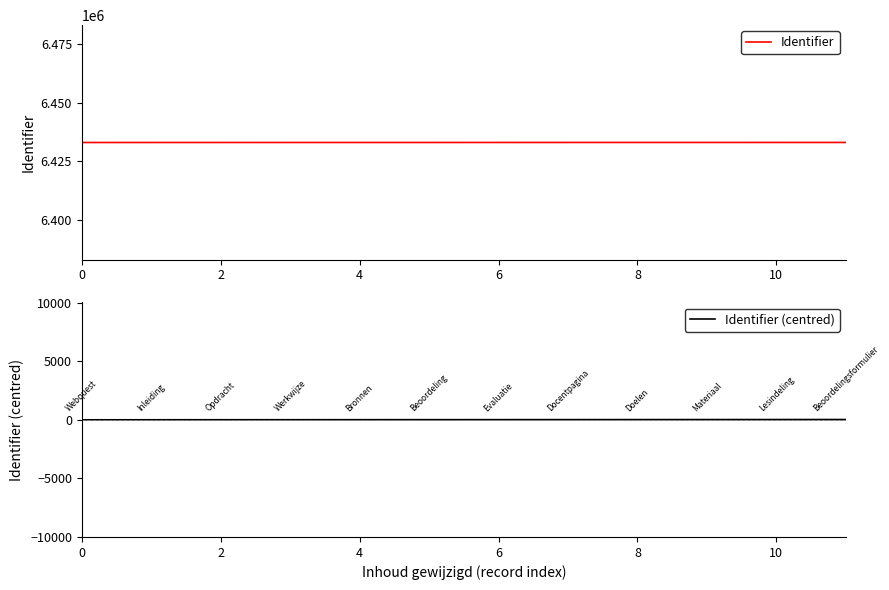

What is the minimum value for Identifier (centred)?

-13.1